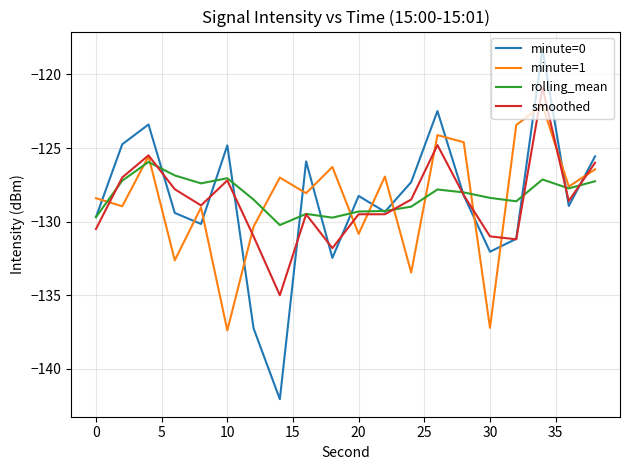

Which series ends up on top after the final intersection of minute=0 and minute=1?

minute=0